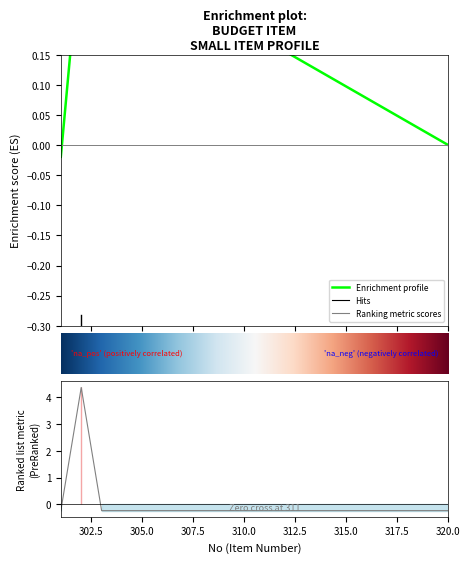

What is the maximum value shown in the chart?

4.4